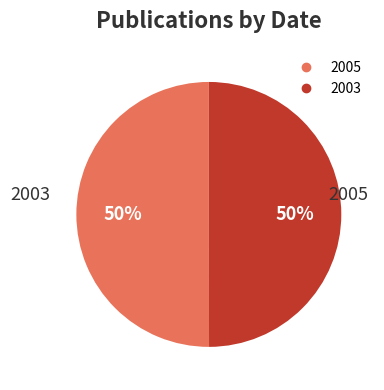

How many segments does this pie chart have?

2